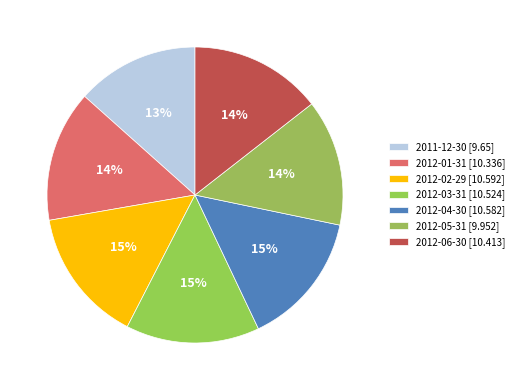

To the nearest percent, what percentage of the pie is 2012-02-29?

15%